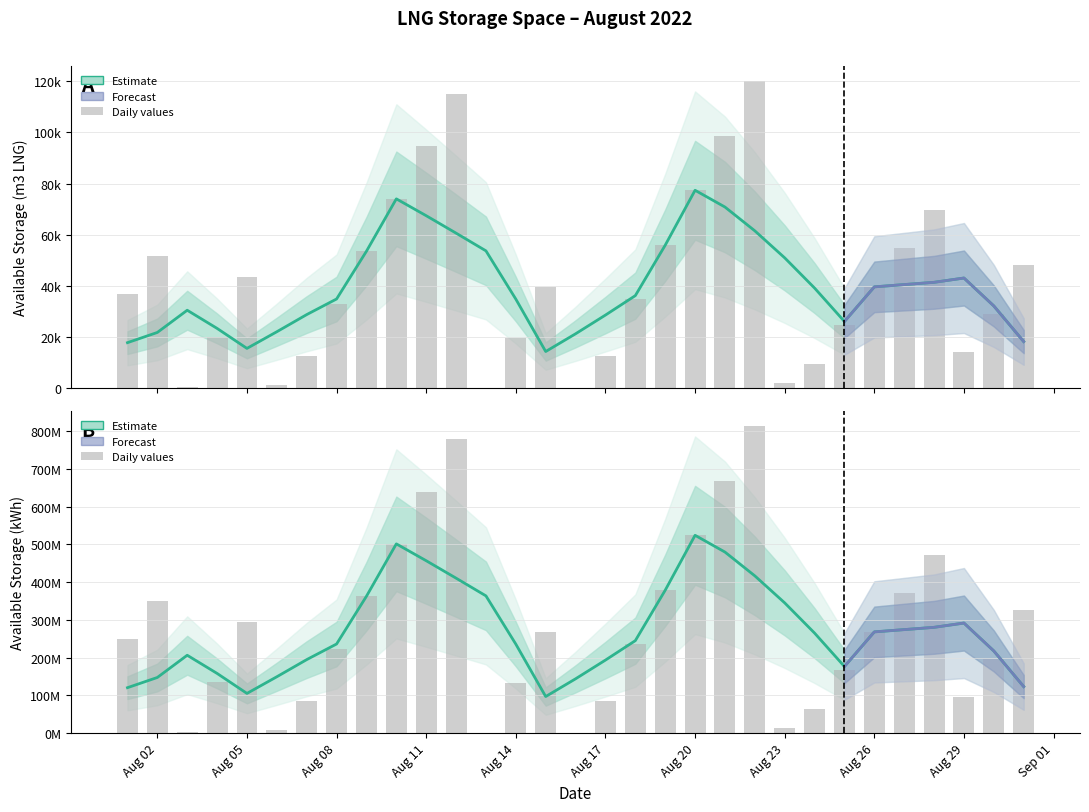

At which category is the sum across all series the highest?

2022-08-22